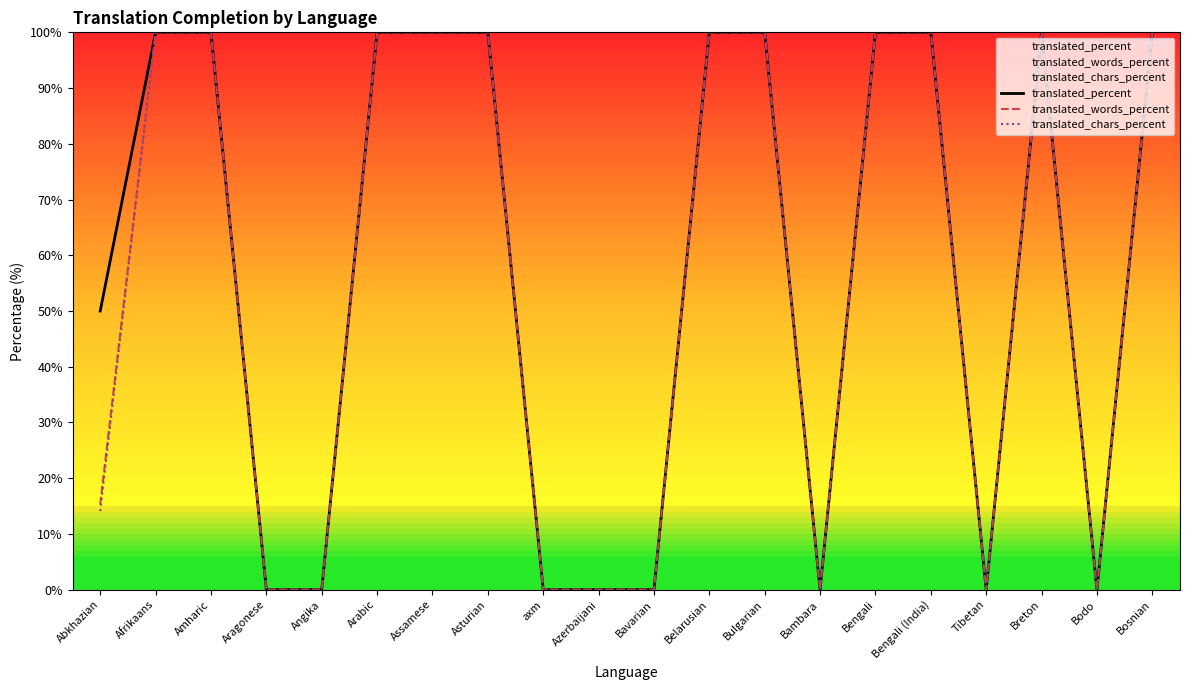

How many data points in translated_chars_percent are less than 100?

9